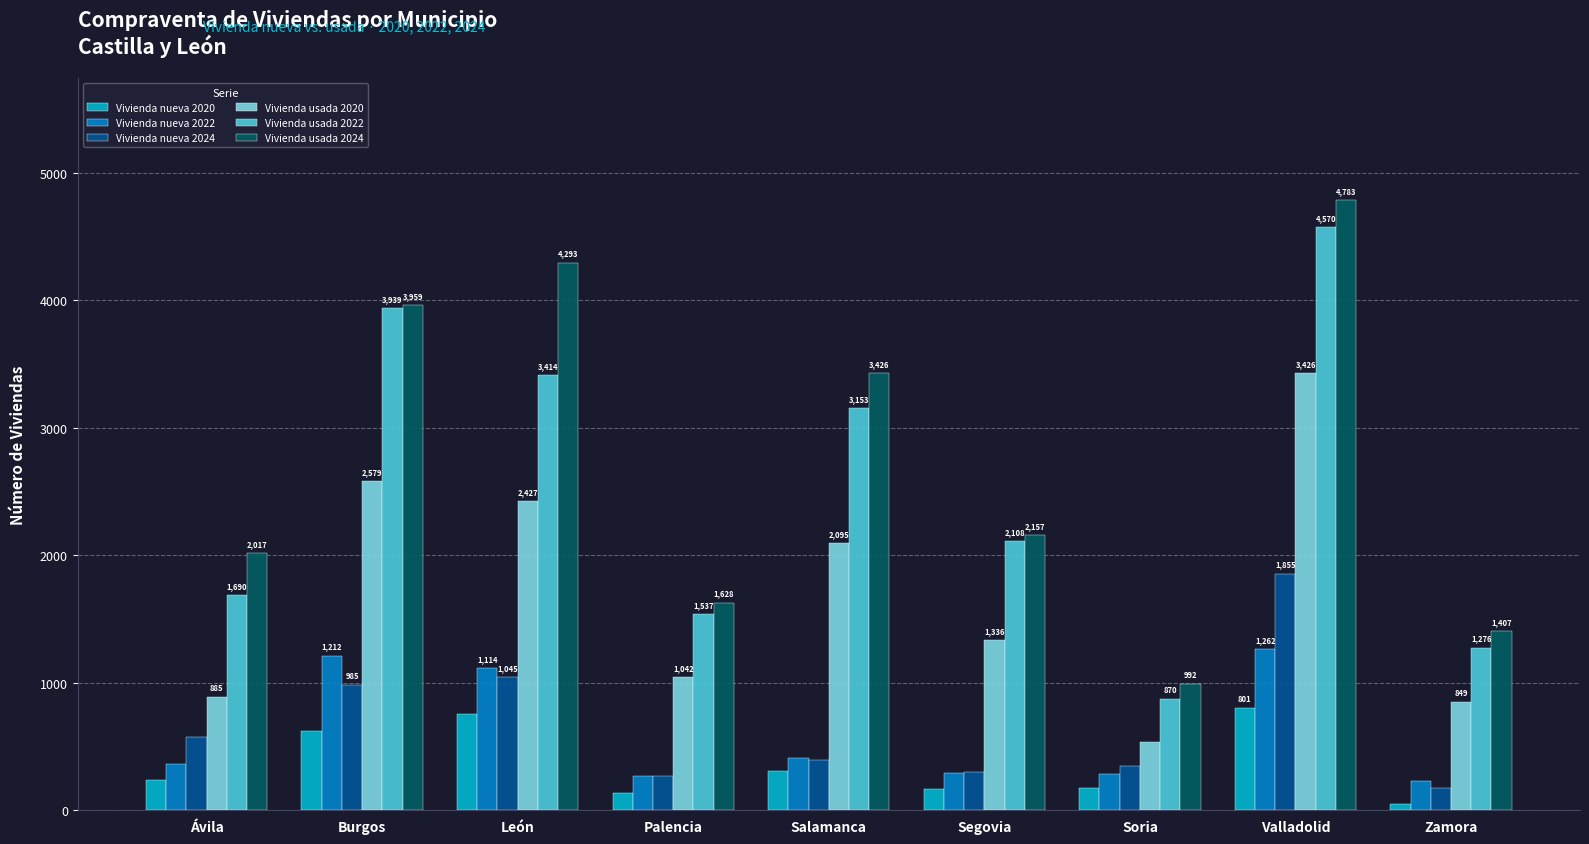

The value of Vivienda nueva 2020 at Segovia is 167. True or false?

True